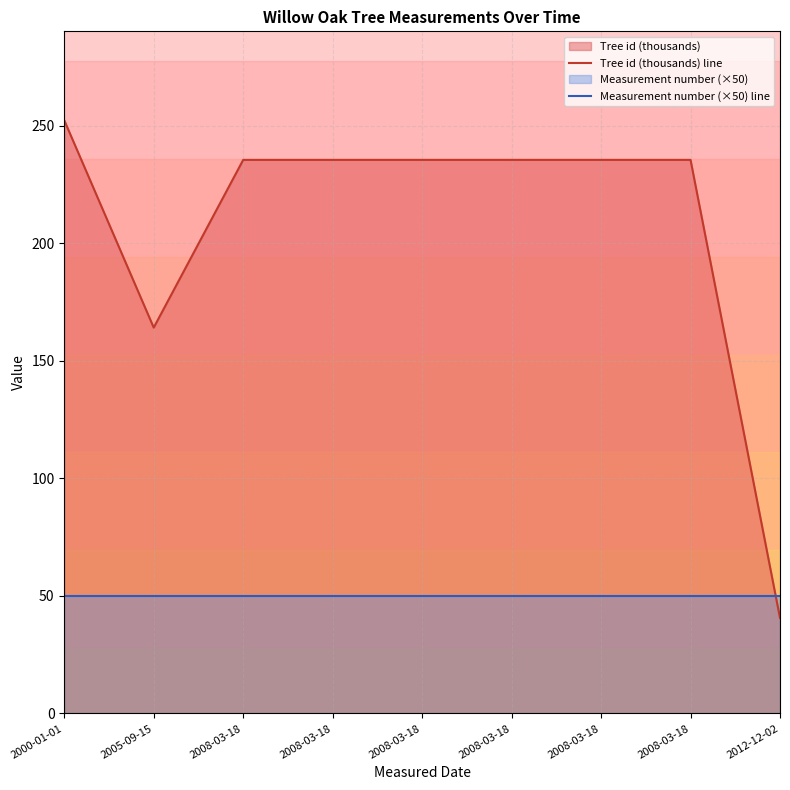

At how many categories does at least one series exceed 68?

8